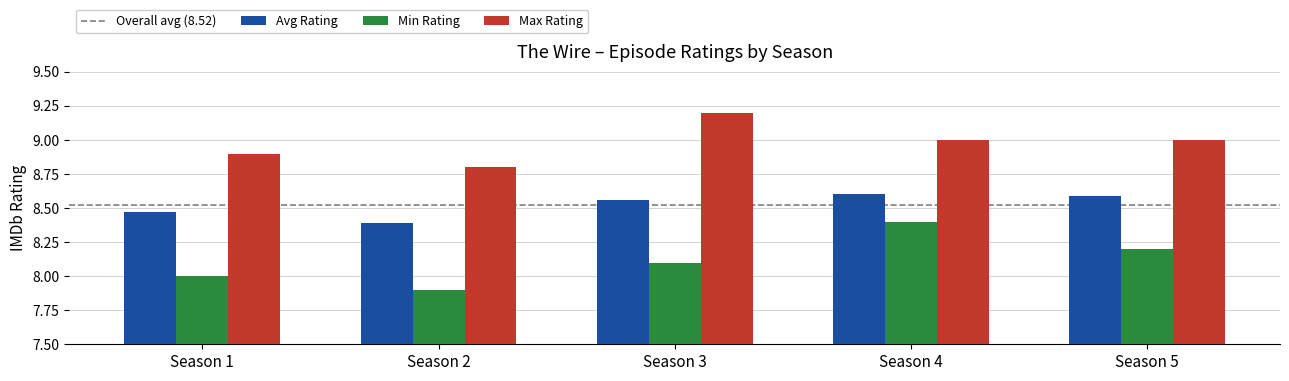

At which category is the sum across all series the highest?

Season 4